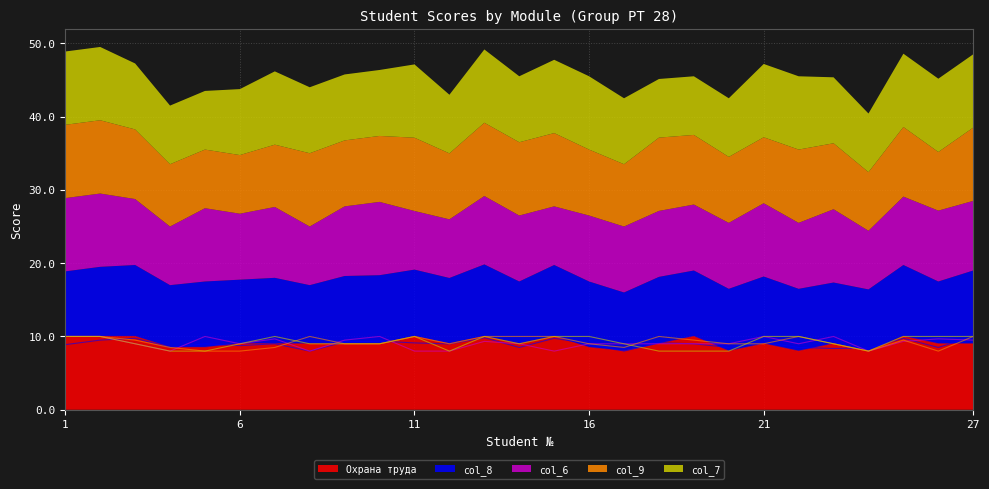

Reading left to right, extract all data points from this chart.

Охрана труда: 10.0	10.0	10.0	8.5	8.5	9.0	9.0	9.0	9.0	9.0	10.0	9.0	10.0	9.0	10.0	8.5	8.0	9.0	10.0	8.0	9.0	8.0	9.0	8.0	10.0	9.0	9.0
col_8: 8.9	9.5	9.8	8.5	9.0	8.8	9.0	8.0	9.2	9.4	9.1	9.0	9.8	8.5	9.8	9.0	8.0	9.1	9.0	8.5	9.2	8.5	8.4	8.4	9.8	8.5	10.0
col_6: 10.0	10.0	9.0	8.0	10.0	9.0	9.7	8.0	9.5	10.0	8.0	8.0	9.3	9.0	8.0	9.0	9.0	9.0	9.0	9.0	10.0	9.0	10.0	8.0	9.3	9.7	9.5
col_9: 10.0	10.0	9.5	8.5	8.0	8.0	8.5	10.0	9.0	9.0	10.0	9.0	10.0	10.0	10.0	9.0	8.5	10.0	9.5	9.0	9.0	10.0	9.0	8.0	9.5	8.0	10.0
col_7: 10.0	10.0	9.0	8.0	8.0	9.0	10.0	9.0	9.0	9.0	10.0	8.0	10.0	9.0	10.0	10.0	9.0	8.0	8.0	8.0	10.0	10.0	9.0	8.0	10.0	10.0	10.0